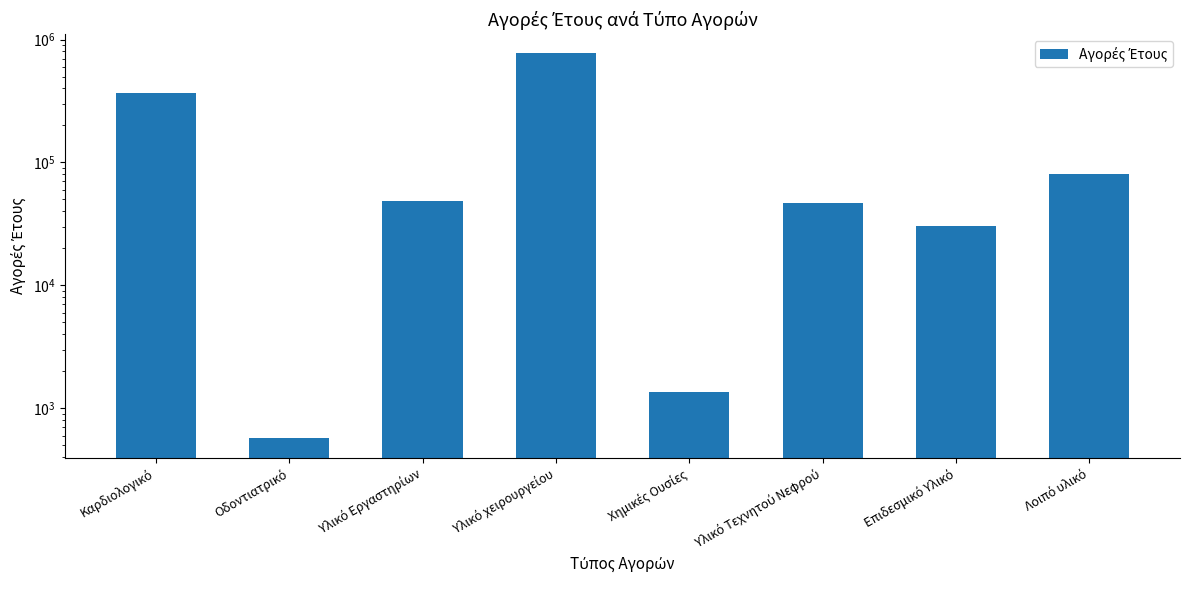

Reading left to right, transcribe all the data shown in this chart.

368712.5	568.8	48750.2	770062.5	1357.5	46510.1	30319.7	80011.9